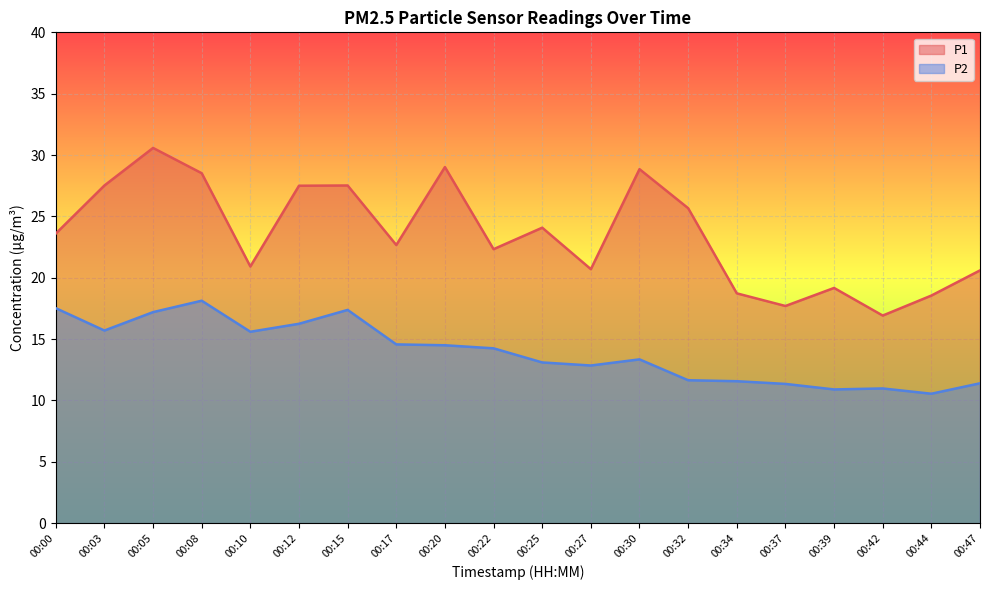

What is the value of the P2 point at the 14th from the left?

11.7